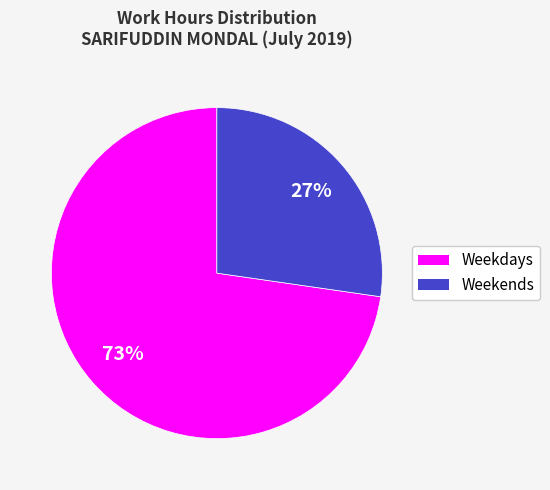

Is there a majority slice in this chart?

Yes